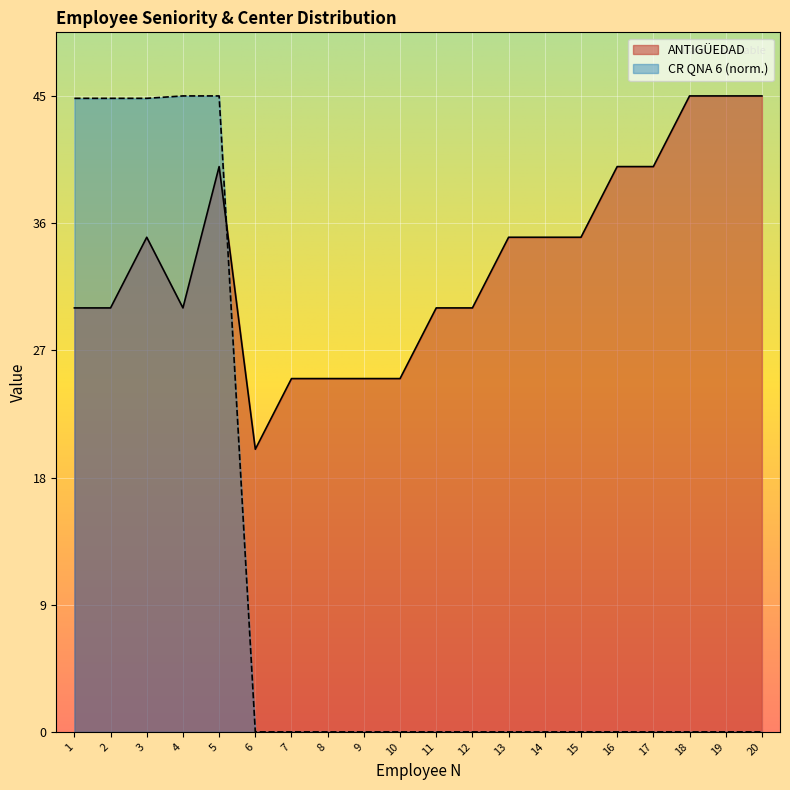

What is the highest value of the ANTIGÜEDAD series?

45.0